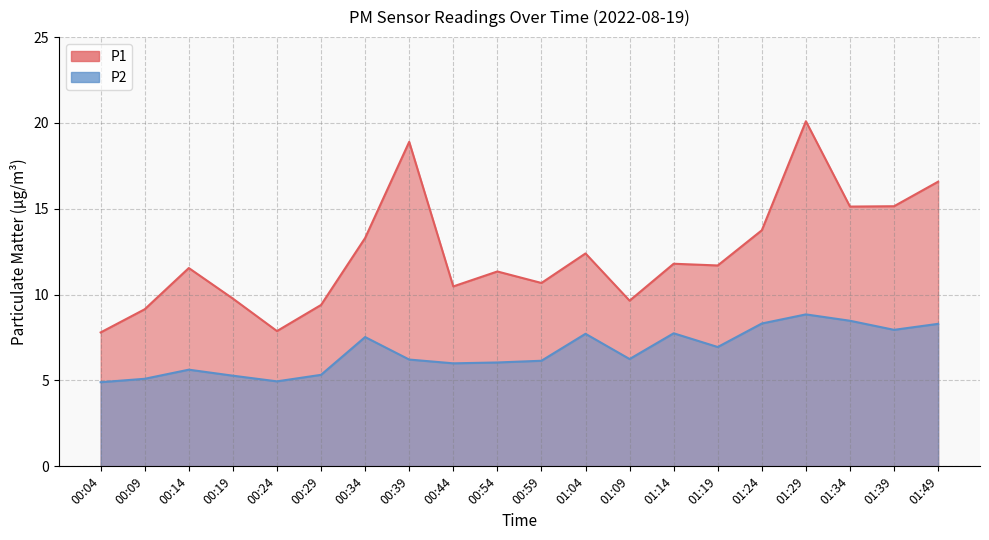

Rank the series at 00:24 from highest to lowest value.

P1, P2